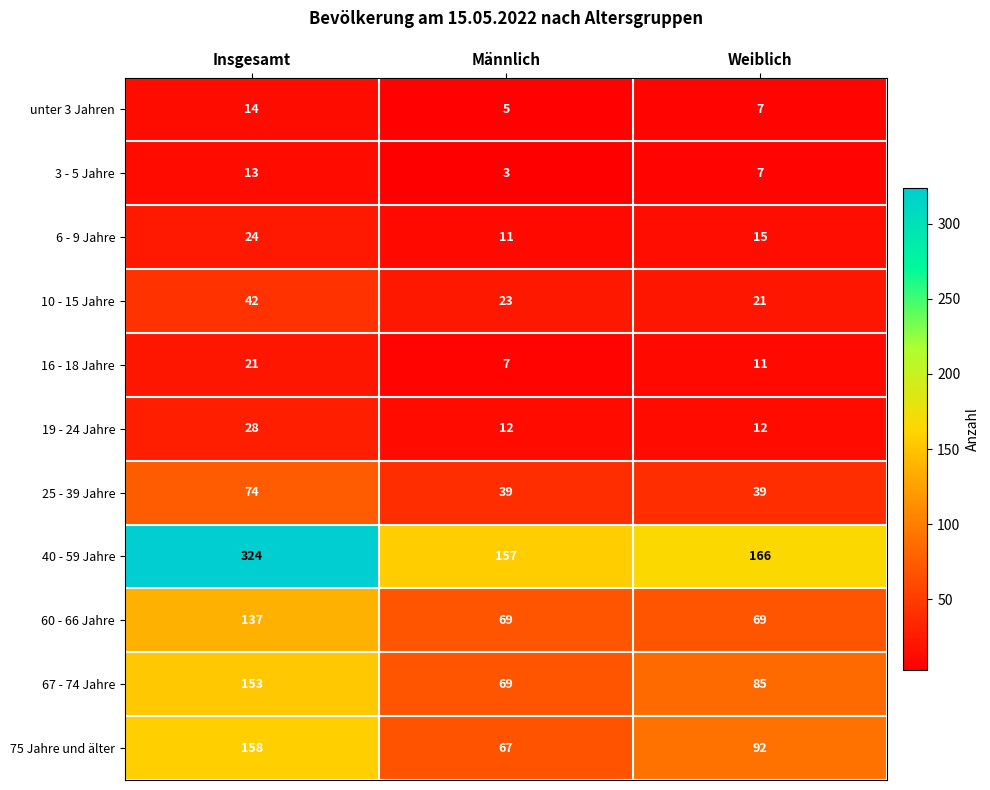

At which category is the sum across all series the highest?

Insgesamt